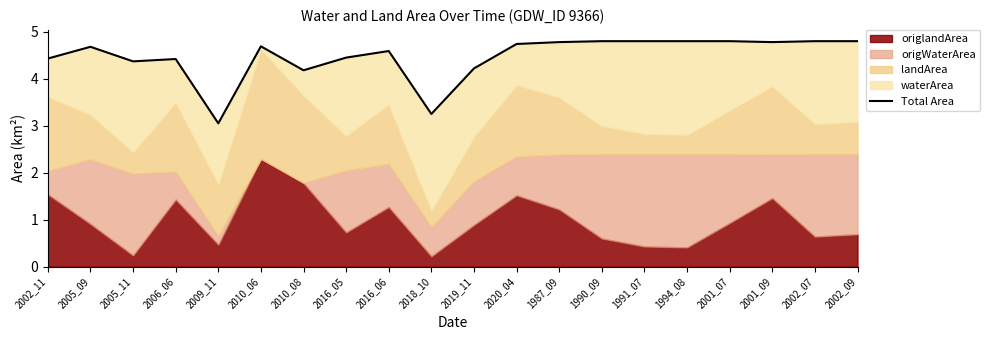

Rank the categories by value from lowest to highest.

2009_11, 2018_10, 2010_08, 2019_11, 2005_11, 2006_06, 2002_11, 2016_05, 2016_06, 2005_09, 2010_06, 2020_04, 1987_09, 2001_09, 1990_09, 1991_07, 1994_08, 2001_07, 2002_07, 2002_09